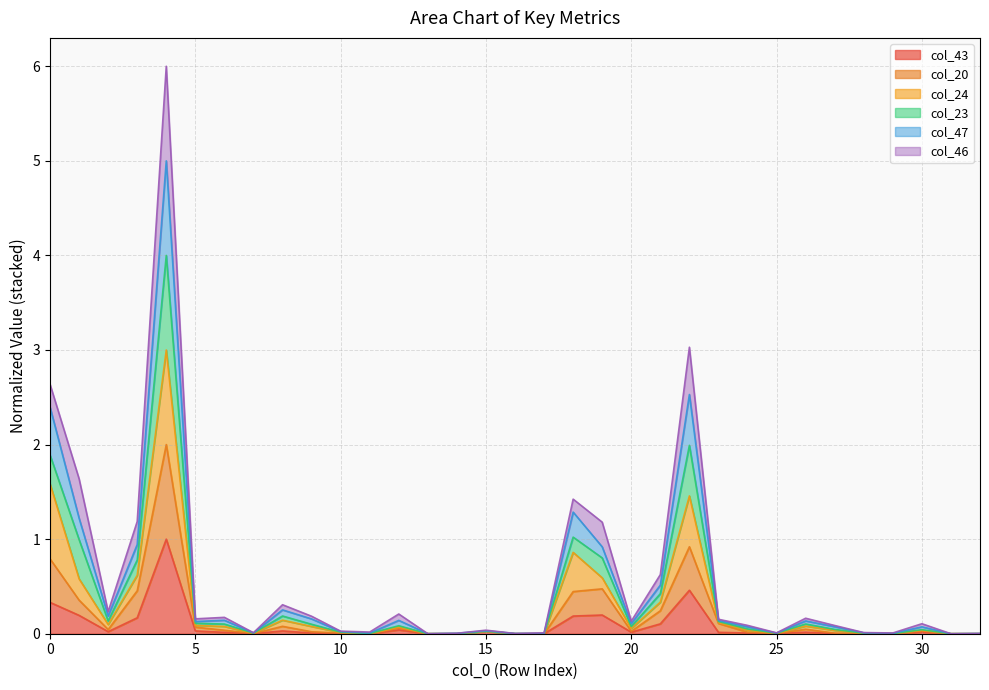

At which label does col_47 reach its peak?

4